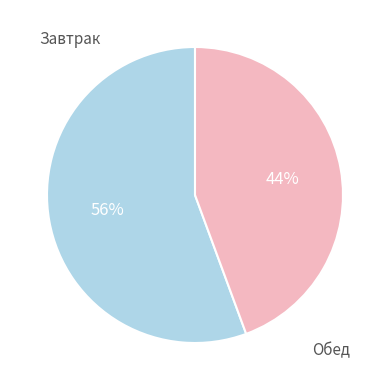

Does any single category account for the majority?

Yes